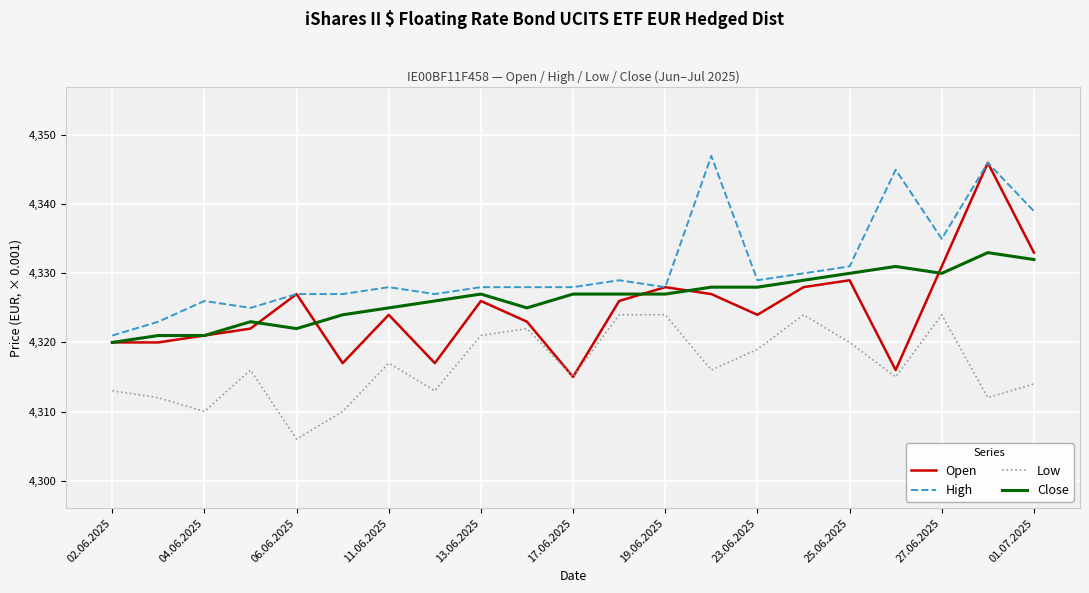

Which series has the widest spread of values?

Open